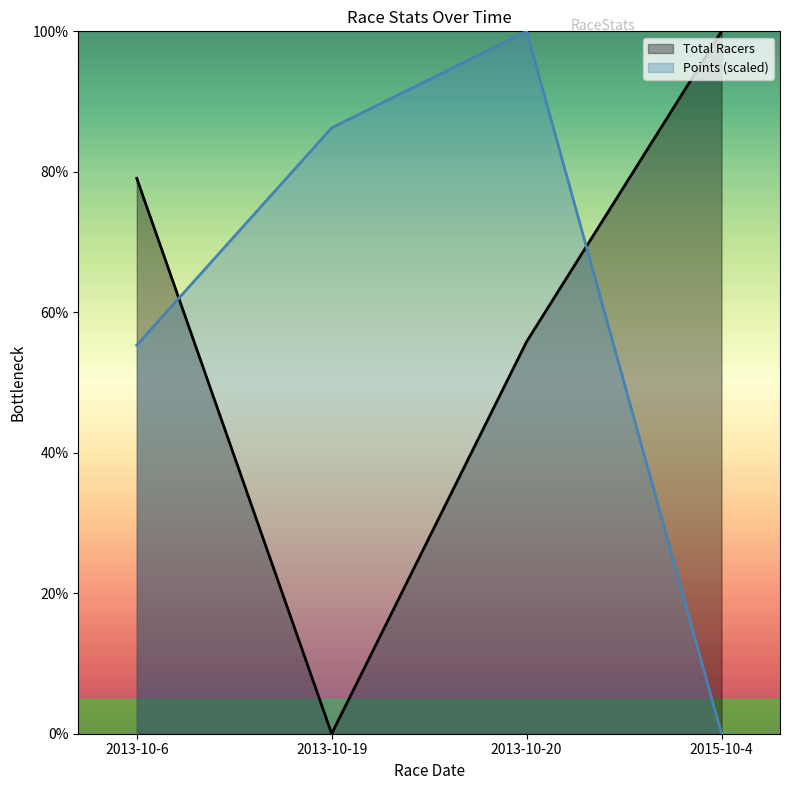

How many interior local valleys does the Total Racers series have?

1